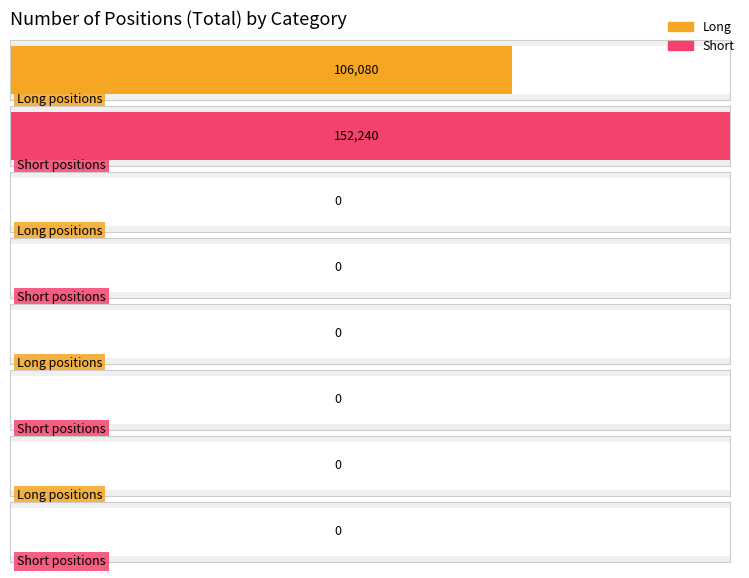

How many groups of bars are there?

4